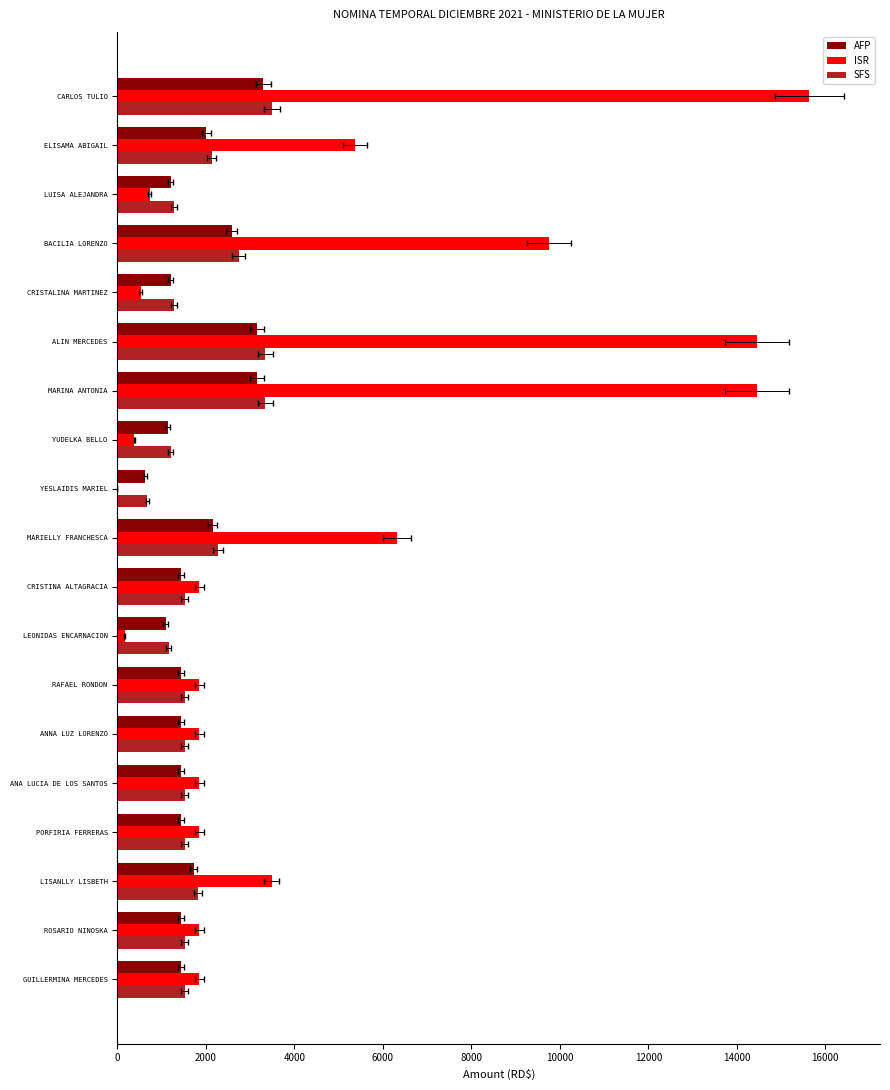

How many bars are there in each group?

3